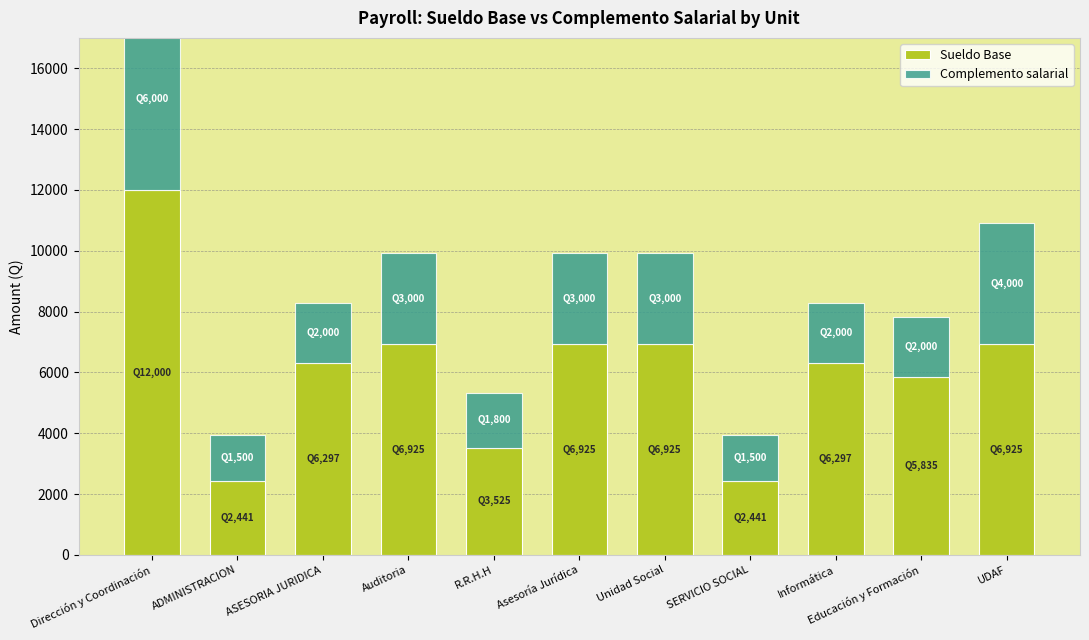

What is the sum of the Sueldo Base values at R.R.H.H and ADMINISTRACION?

5966